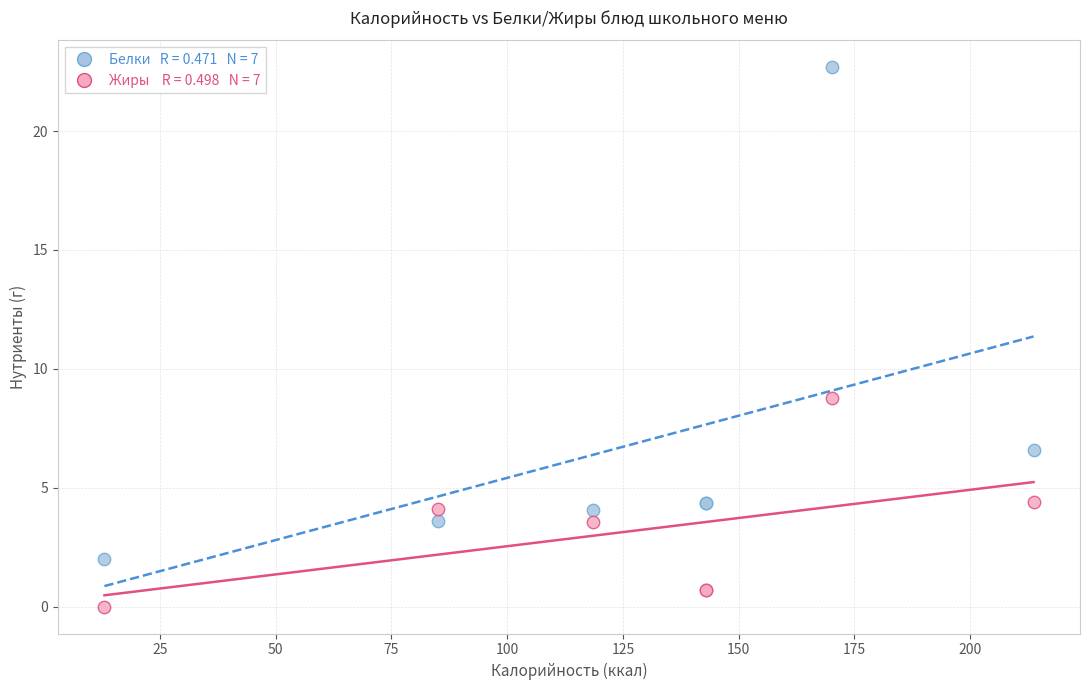

Across all series, what Y value is closest to 11?

8.8